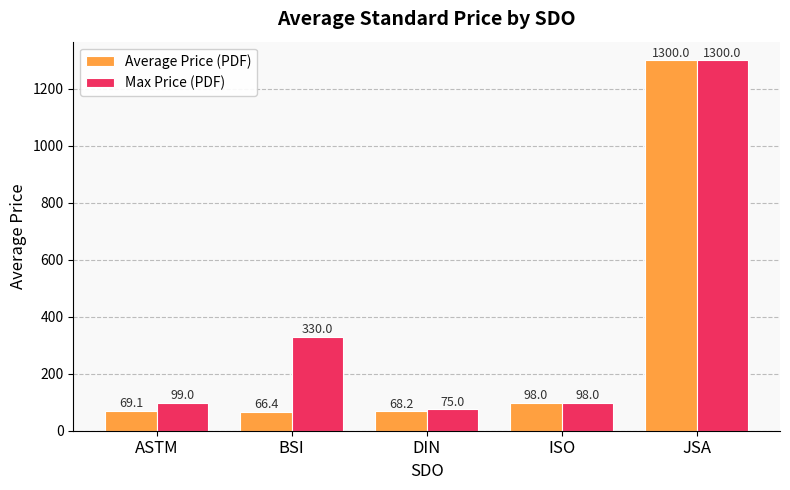

What is the value of the Average Price (PDF) bar at the 1st from the left?

69.1